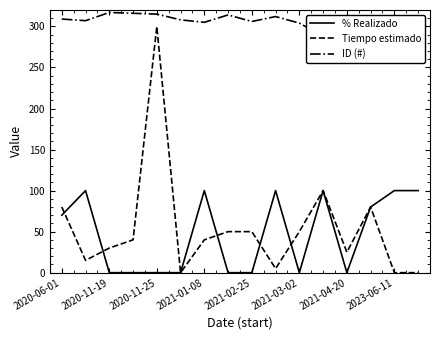

What is the total value across all series at 2020-06-01?

459